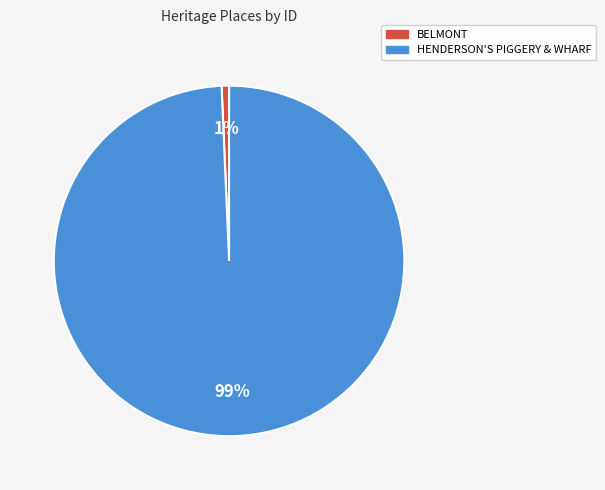

The BELMONT slice represents 11% of the pie. True or false?

False